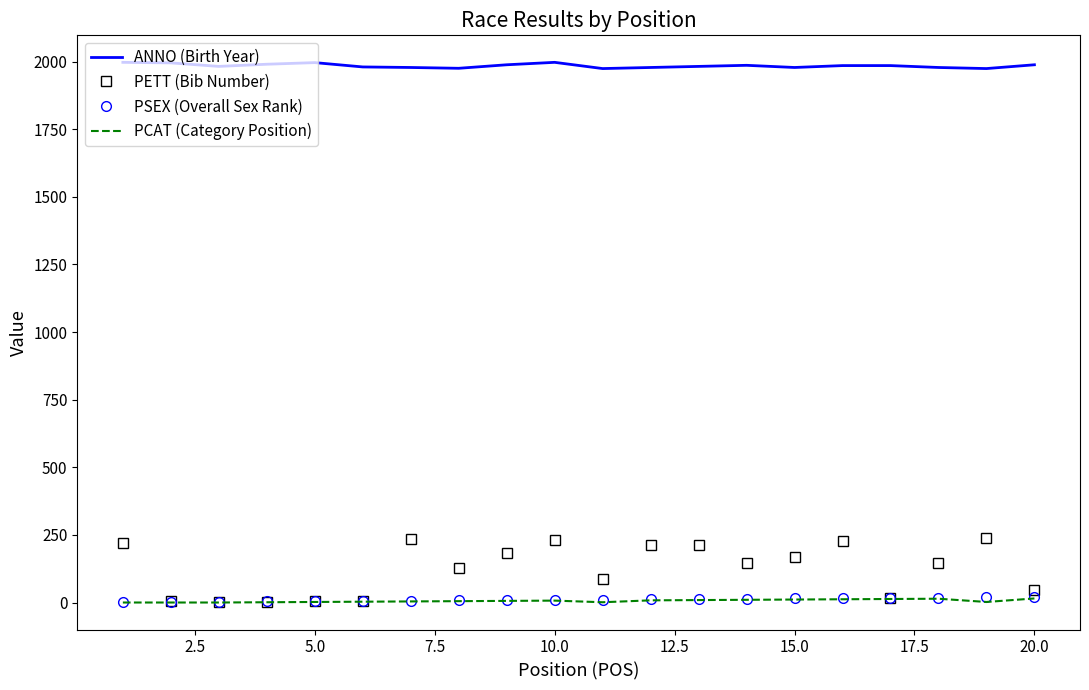

True or false: PSEX (Overall Sex Rank) and ANNO (Birth Year) intersect in this chart.

False